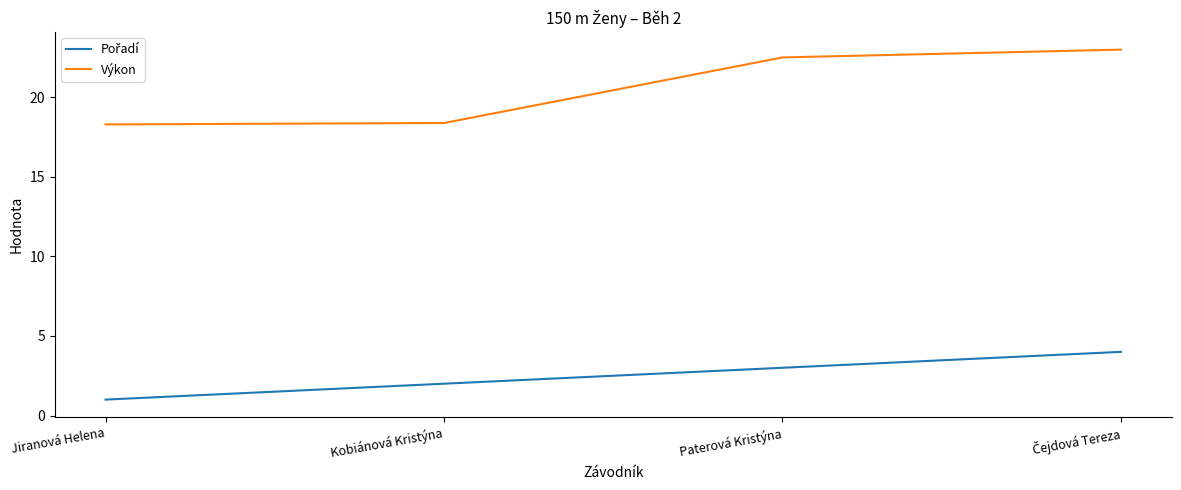

What is the sum of the Výkon values at Jiranová Helena and Kobiánová Kristýna?

36.7